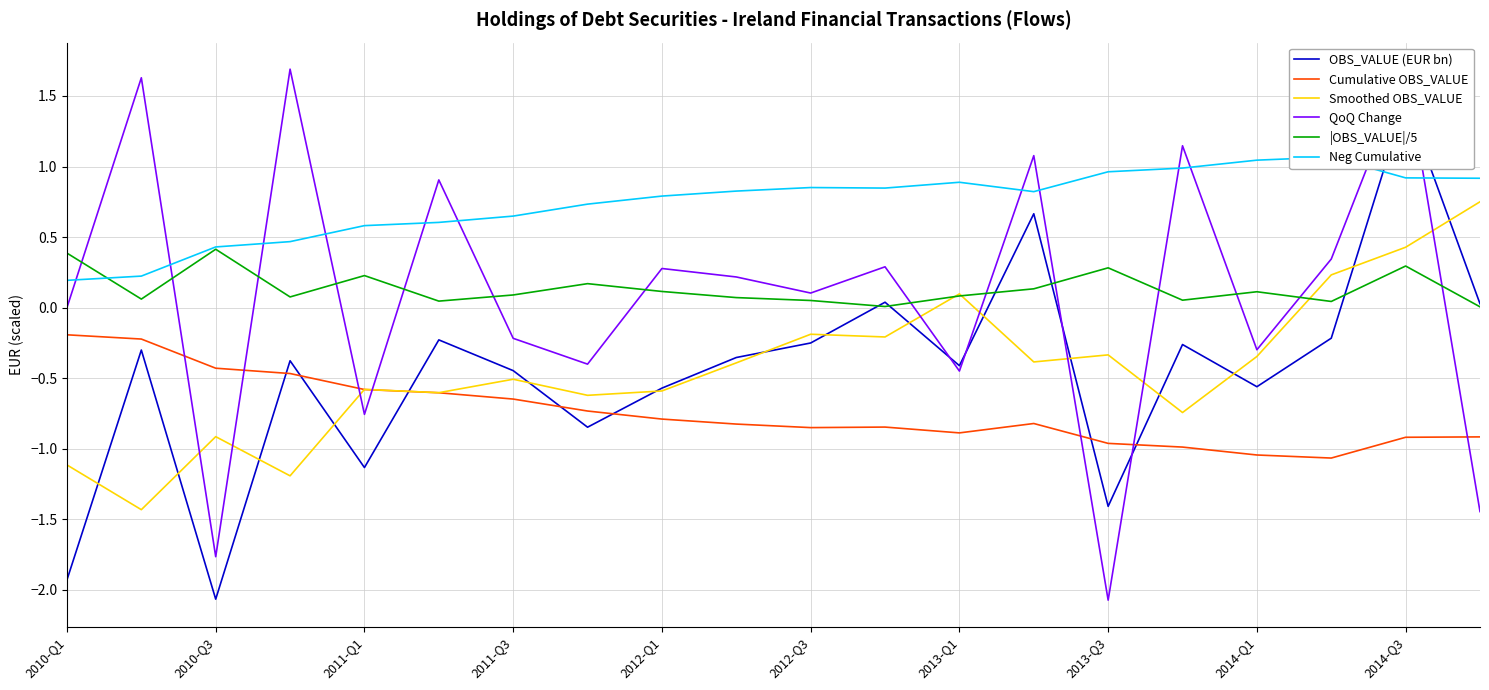

True or false: |OBS_VALUE|/5 and Cumulative OBS_VALUE cross at least once.

False